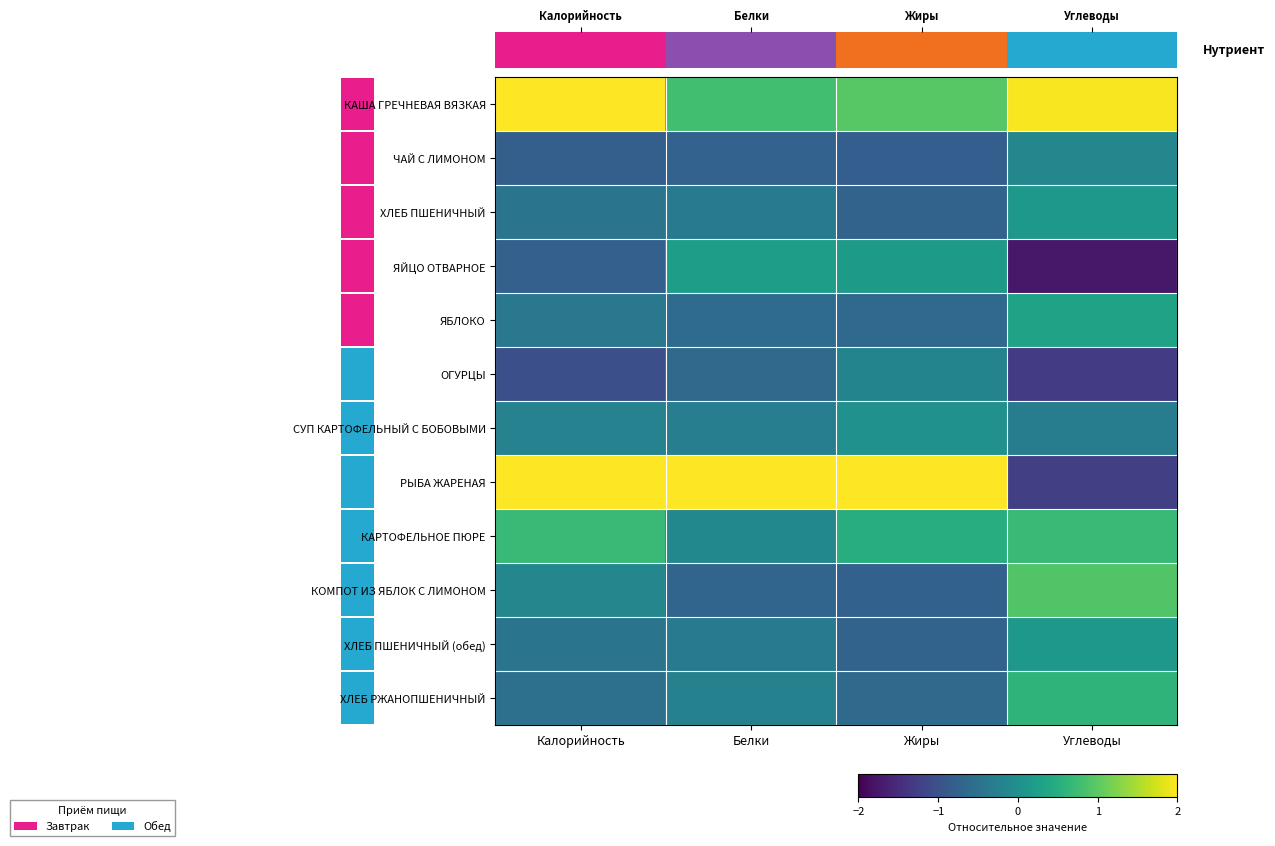

Which label corresponds to the smallest value in the chart?

Углеводы